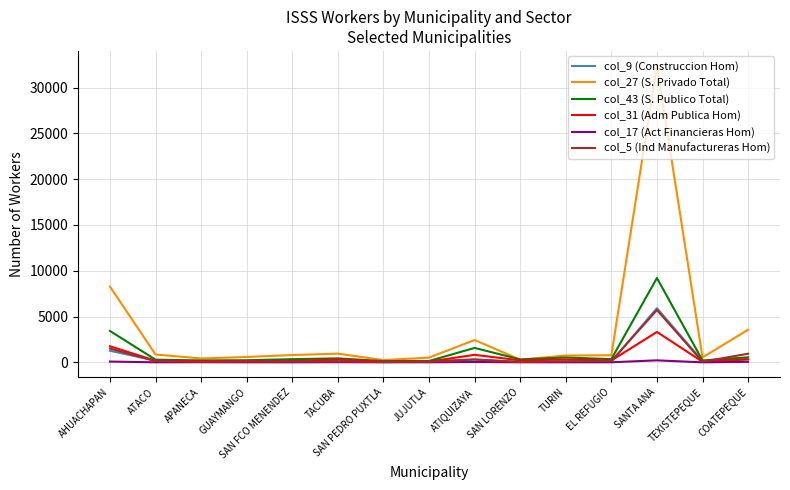

What is the sum of the col_17 (Act Financieras Hom) values at SAN LORENZO and ATACO?

10